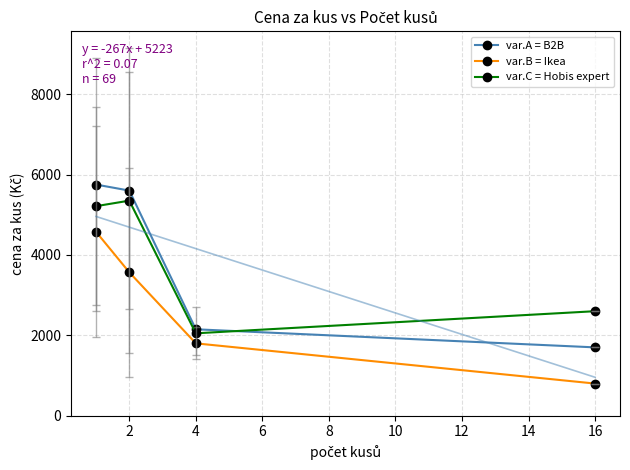

Read the var.A = B2B value at 2.

5600.0